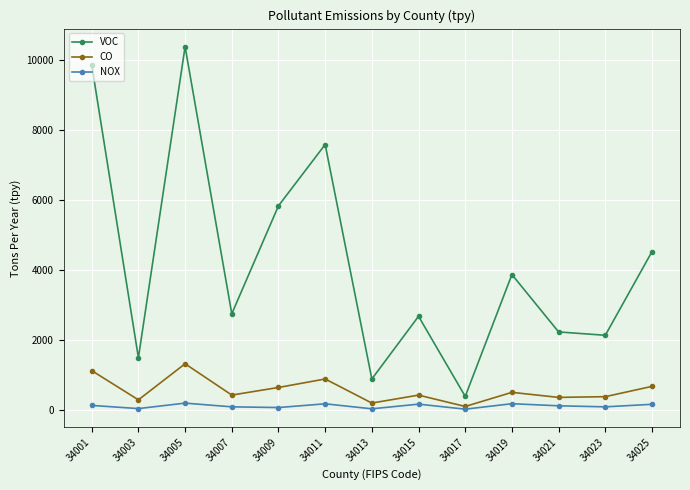

True or false: CO has more than 2 interior local peaks.

True